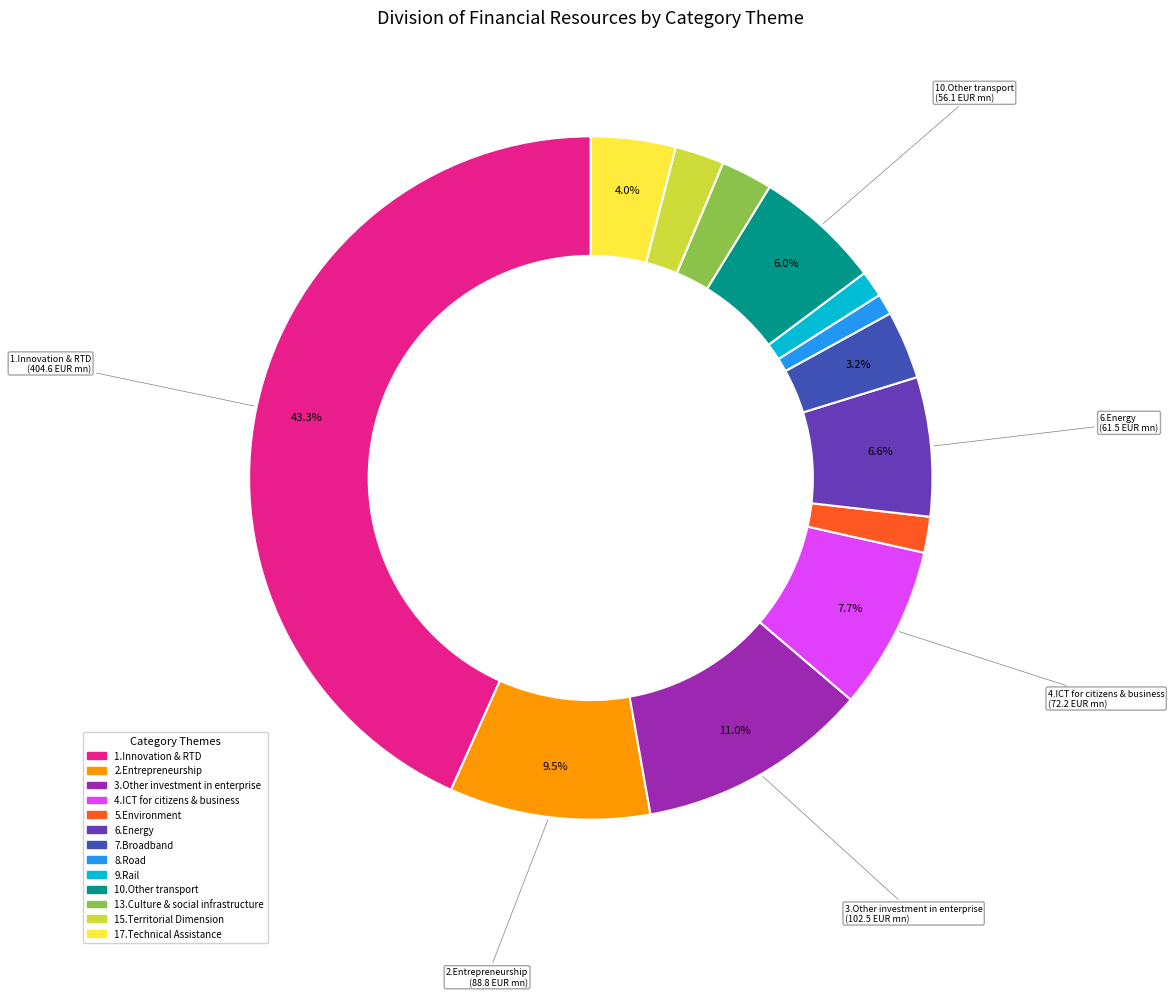

True or false: 2.Entrepreneurship accounts for 15% of the total.

False